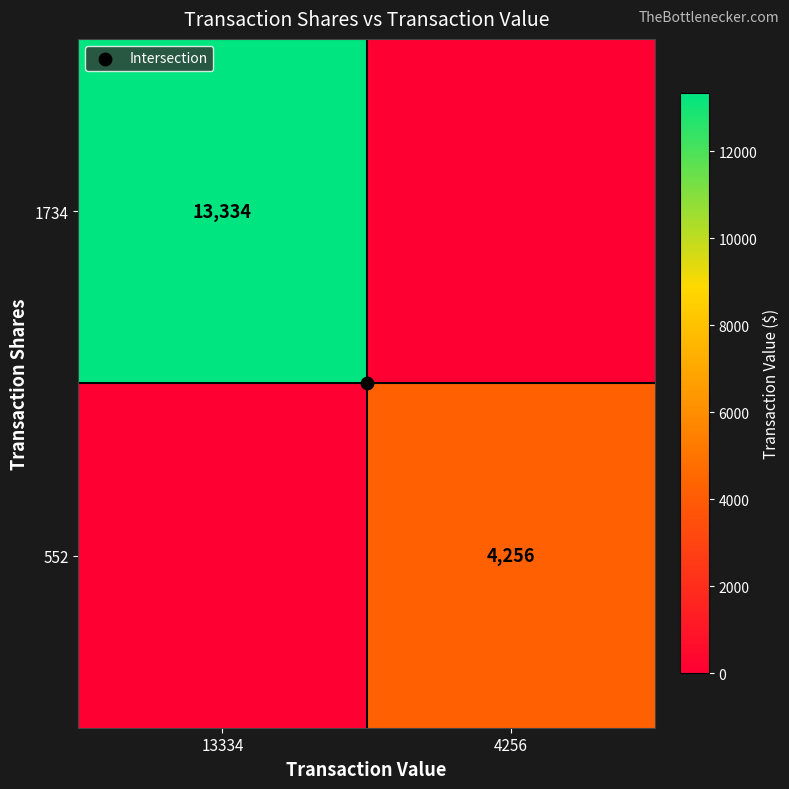

Between 13334 and 4256, which series saw the biggest shift?

1734